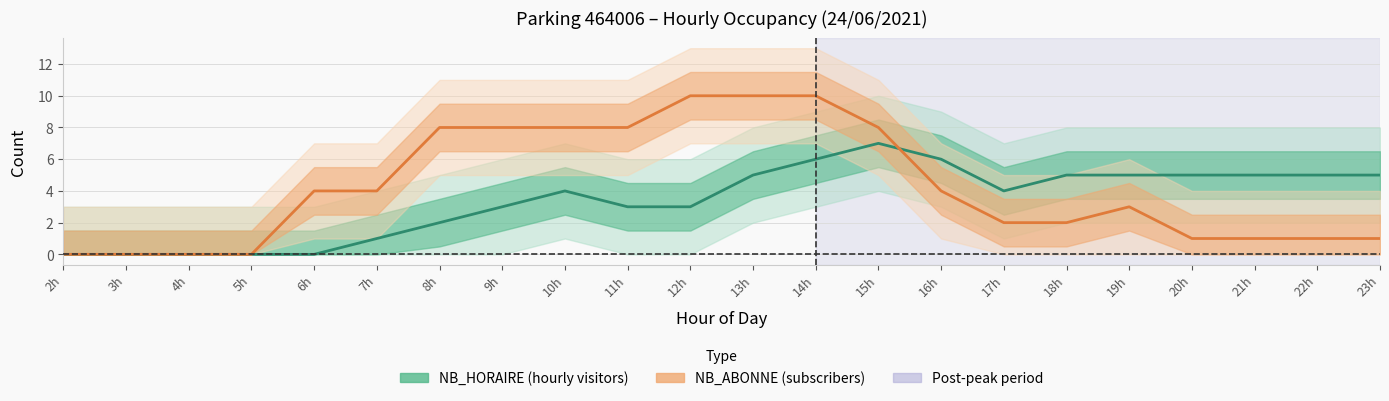

What value does the NB_HORAIRE series have at 20h?

5